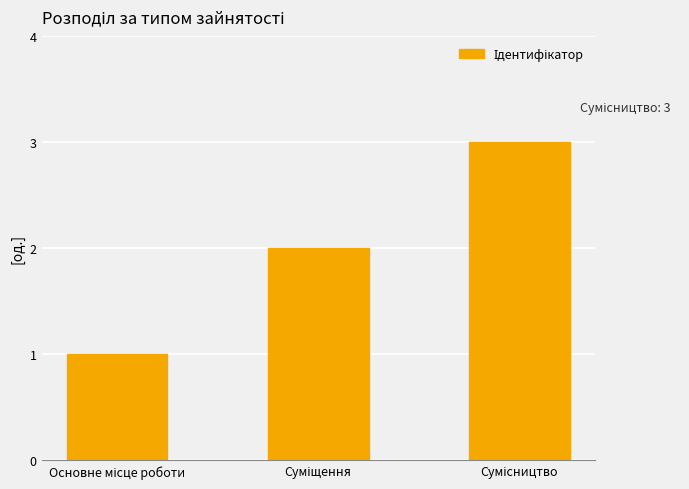

What is the greatest value displayed?

3